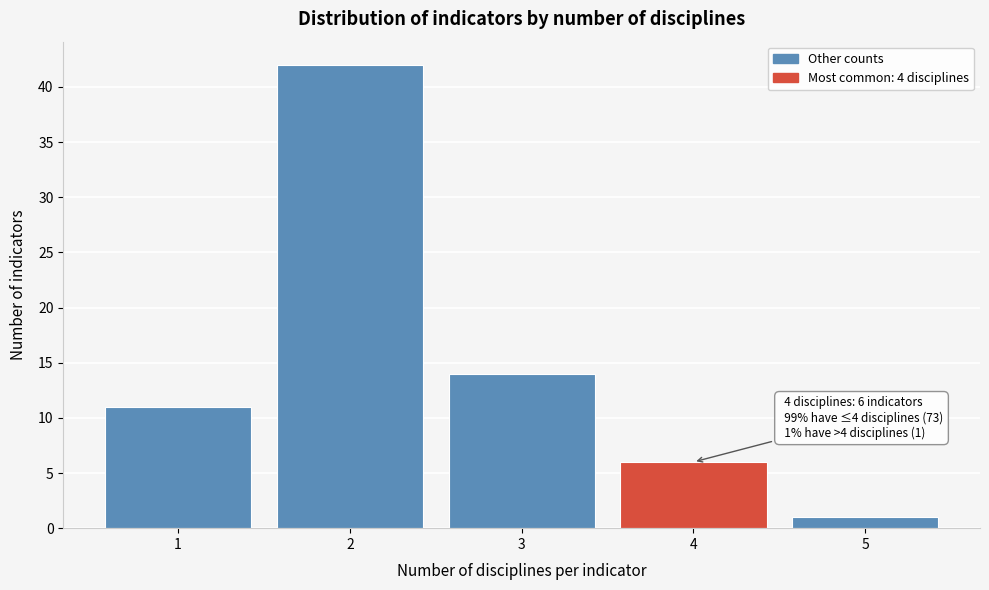

Reading left to right, what are all the values shown in this chart?

11	42	14	6	1